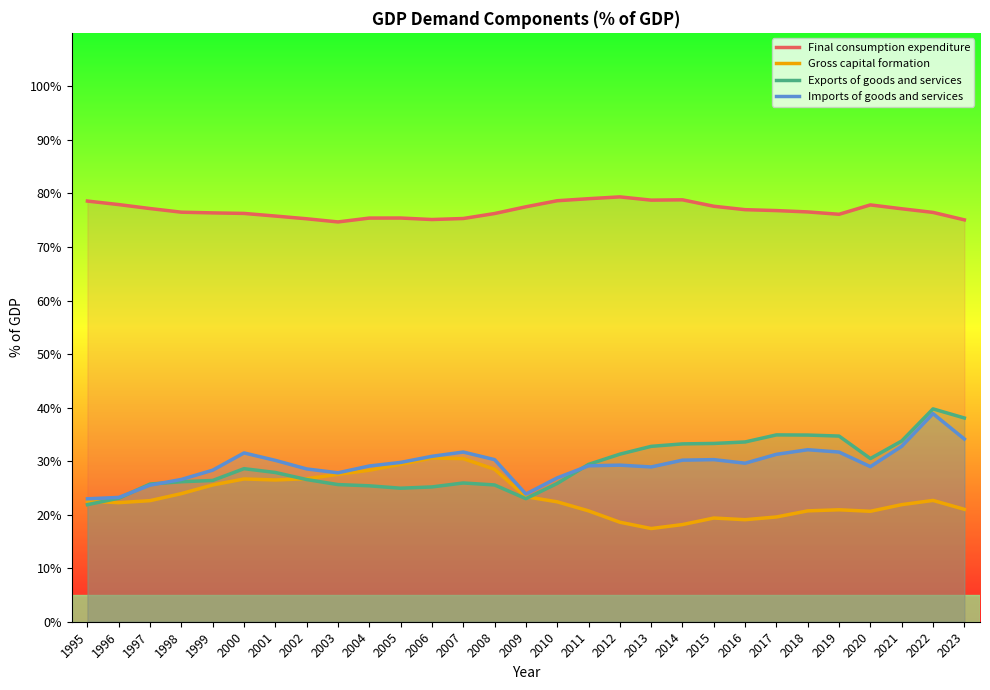

Reading left to right, extract all data points from this chart.

Final consumption expenditure: 1995=78.6	1996=77.9	1997=77.2	1998=76.5	1999=76.4	2000=76.3	2001=75.8	2002=75.3	2003=74.7	2004=75.4	2005=75.4	2006=75.1	2007=75.3	2008=76.2	2009=77.5	2010=78.6	2011=79.0	2012=79.4	2013=78.8	2014=78.8	2015=77.6	2016=77.0	2017=76.8	2018=76.5	2019=76.1	2020=77.9	2021=77.1	2022=76.5	2023=75.1
Gross capital formation: 1995=22.5	1996=22.2	1997=22.6	1998=23.9	1999=25.6	2000=26.7	2001=26.5	2002=26.7	2003=27.5	2004=28.3	2005=29.4	2006=30.6	2007=30.5	2008=28.5	2009=23.4	2010=22.4	2011=20.7	2012=18.6	2013=17.4	2014=18.1	2015=19.4	2016=19.1	2017=19.6	2018=20.7	2019=20.9	2020=20.6	2021=21.9	2022=22.7	2023=21.0
Exports of goods and services: 1995=21.9	1996=23.1	1997=25.7	1998=26.1	1999=26.4	2000=28.6	2001=27.9	2002=26.6	2003=25.6	2004=25.4	2005=24.9	2006=25.2	2007=25.9	2008=25.6	2009=23.0	2010=25.8	2011=29.4	2012=31.3	2013=32.8	2014=33.2	2015=33.3	2016=33.6	2017=34.9	2018=34.9	2019=34.7	2020=30.5	2021=33.8	2022=39.8	2023=38.1
Imports of goods and services: 1995=23.0	1996=23.2	1997=25.5	1998=26.6	1999=28.3	2000=31.5	2001=30.1	2002=28.5	2003=27.8	2004=29.1	2005=29.8	2006=30.9	2007=31.7	2008=30.3	2009=23.9	2010=26.9	2011=29.1	2012=29.2	2013=28.9	2014=30.2	2015=30.3	2016=29.6	2017=31.3	2018=32.1	2019=31.7	2020=29.0	2021=32.8	2022=38.9	2023=34.1